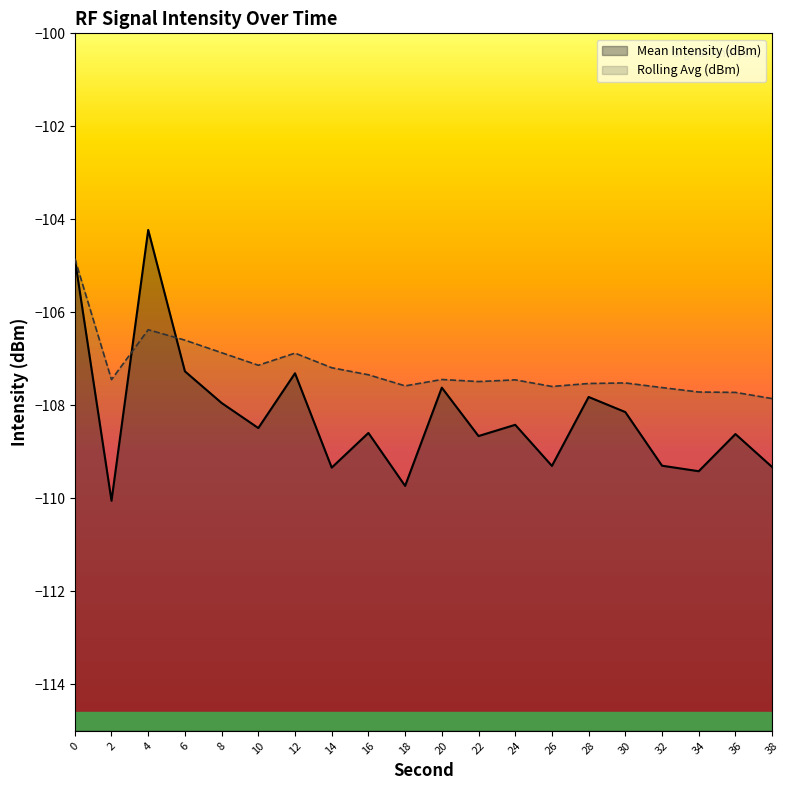

Where do Mean Intensity (dBm) and Rolling Avg (dBm) first cross each other?

2 and 4